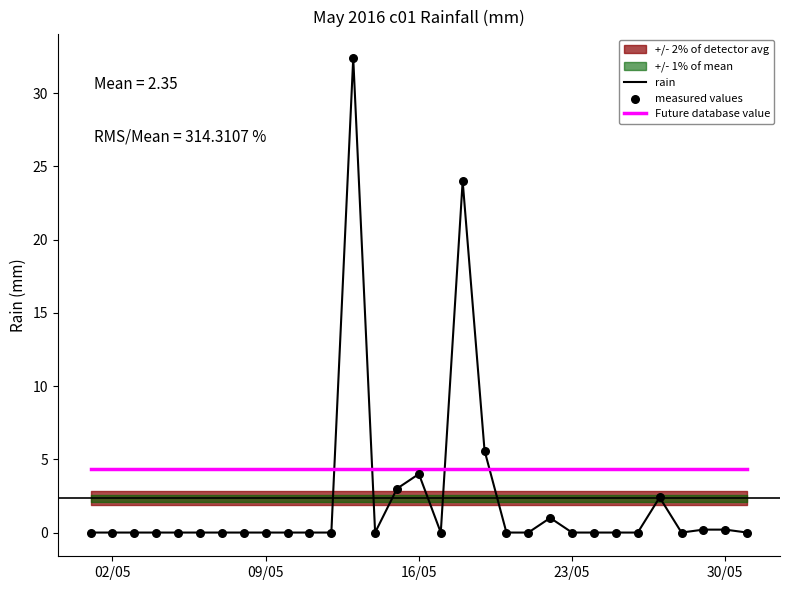

Which series contains the highest Y value?

rain